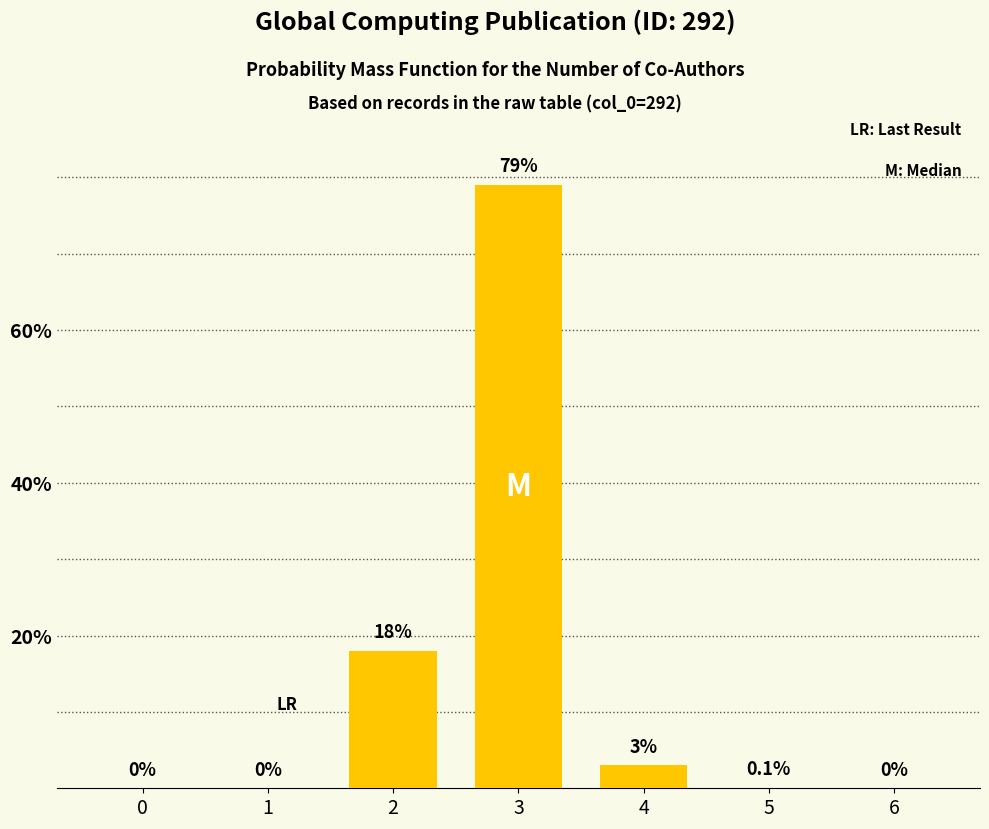

What is the change in value from 4 to 5?

-2.9